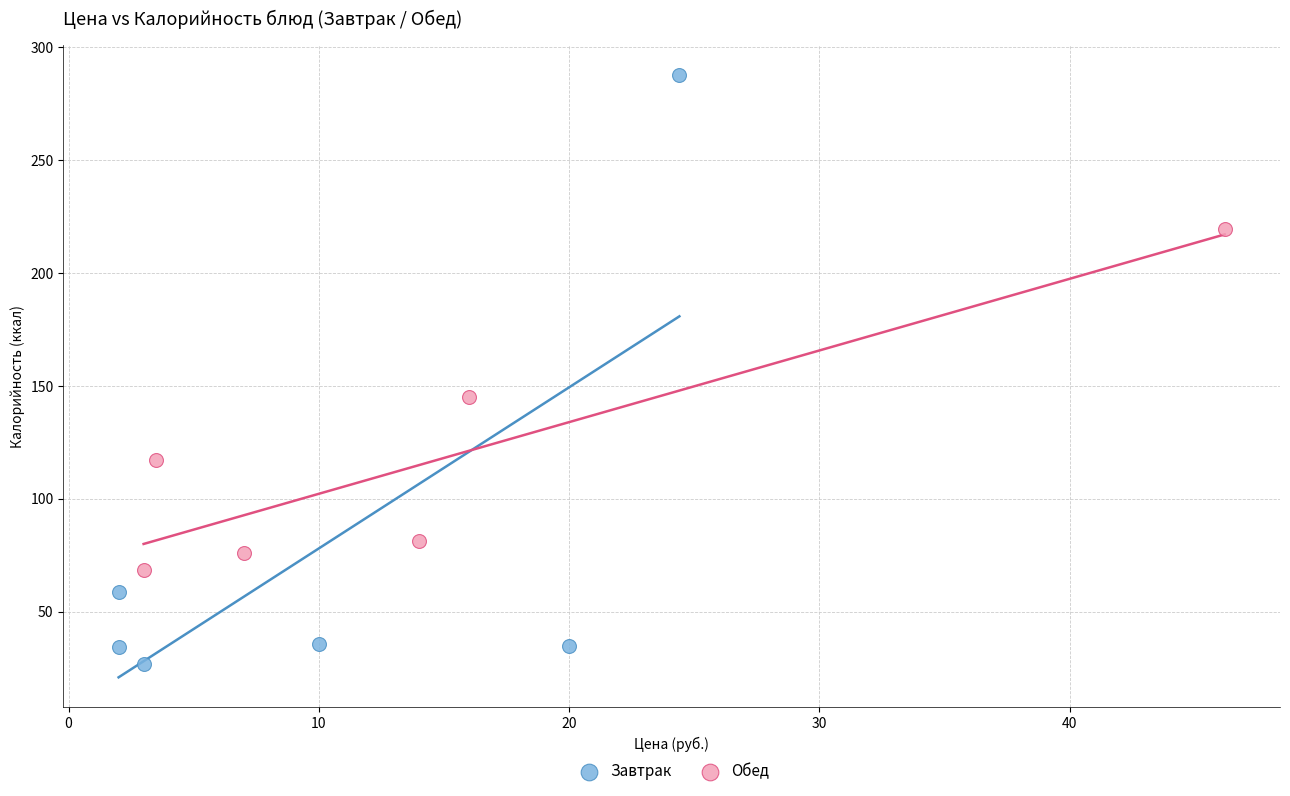

Which series contains the highest Y value?

Завтрак